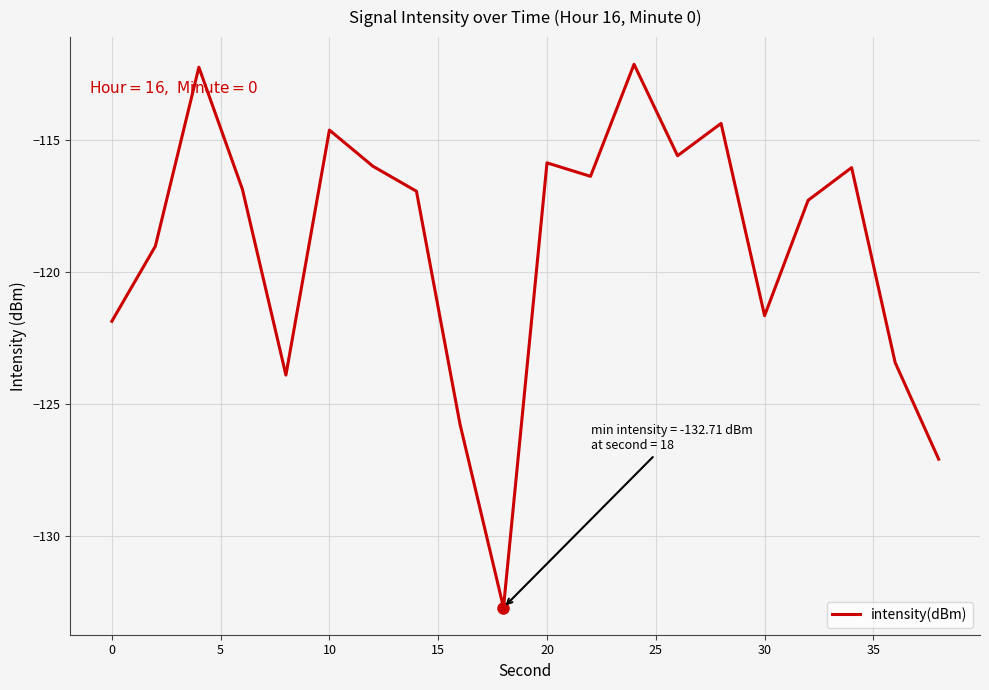

What is the minimum value shown in the chart?

-132.7